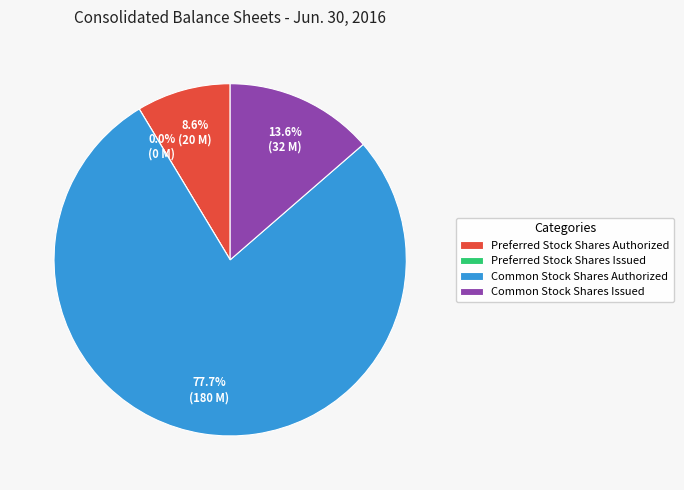

Is it true that Common Stock Shares Issued is 14% of the pie?

True